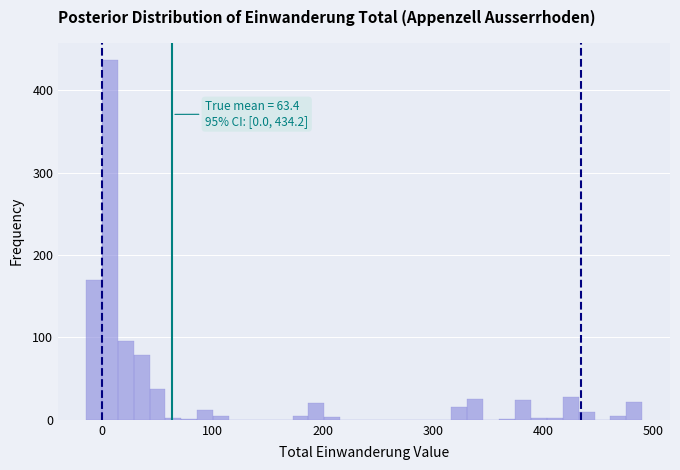

Around what value on the x-axis is the tallest bar? Give the approximate position of its centre, as read against the axis.

10